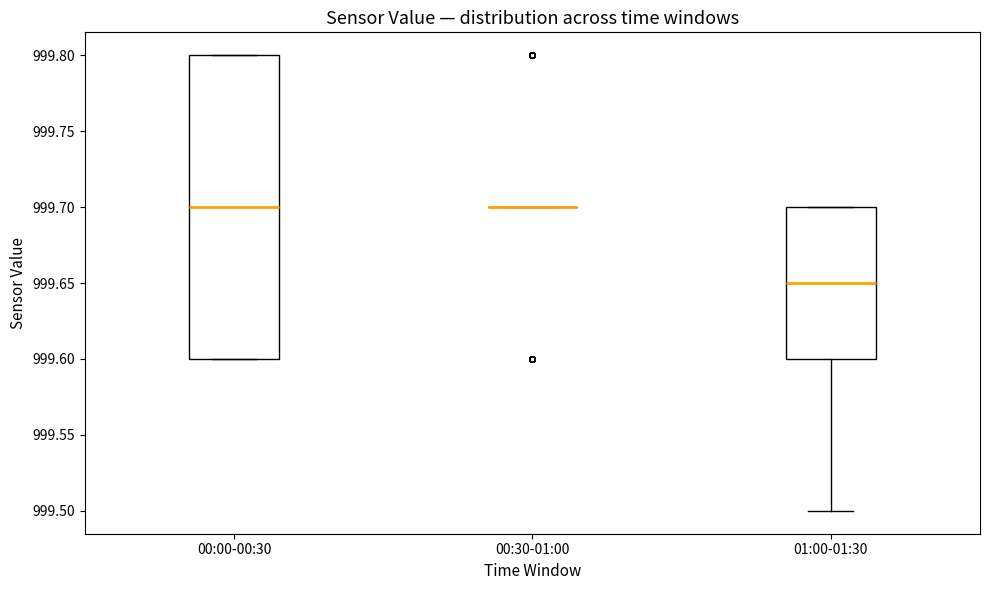

Reading left to right, transcribe this box plot: for each box, give where its median line is, the range the box spans, and where its two whiskers end, as read against the y-axis. The values are not printed on the chart, so give them approximately, as read against the axis.

00:00-00:30: median 999.70, box 999.60 to 999.80, whiskers 999.60 to 999.80
00:30-01:00: box collapsed to a line at 999.70, whiskers 999.70 to 999.70
01:00-01:30: median 999.65, box 999.60 to 999.70, whiskers 999.50 to 999.70